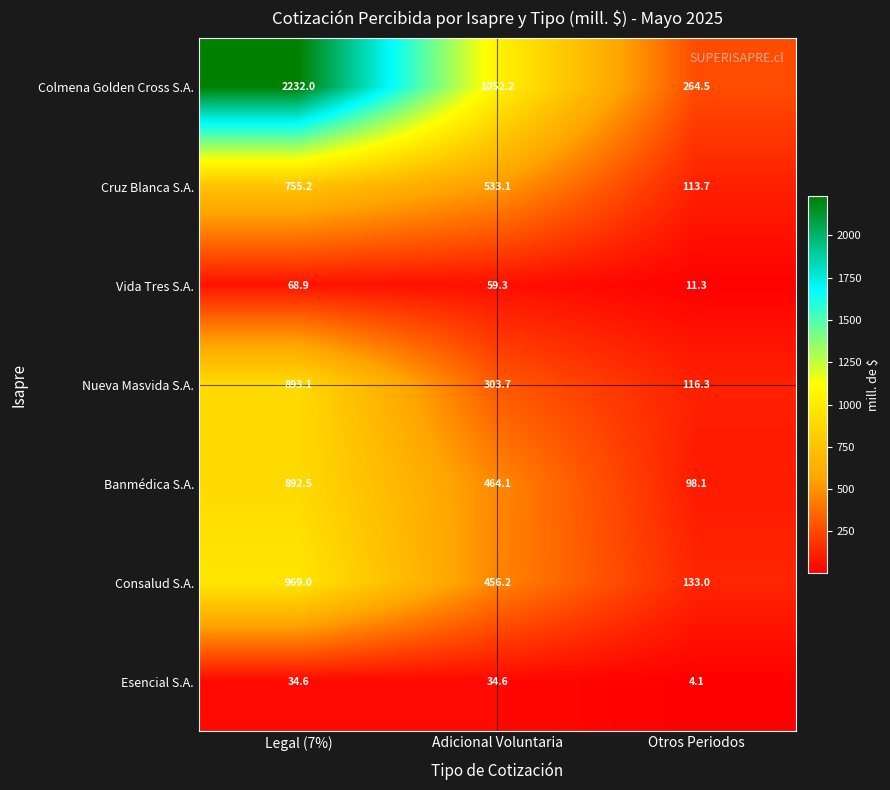

Rank the series by their maximum value, from lowest to highest.

Esencial S.A., Vida Tres S.A., Cruz Blanca S.A., Banmédica S.A., Nueva Masvida S.A., Consalud S.A., Colmena Golden Cross S.A.